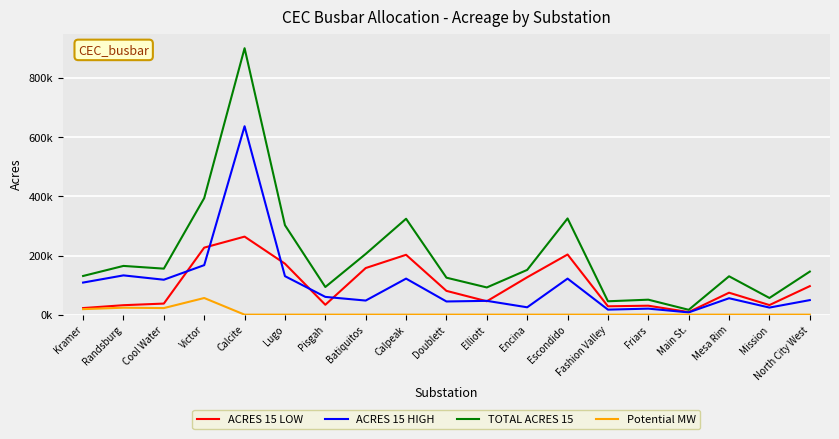

What are all the series names shown in the legend?

ACRES 15 LOW, ACRES 15 HIGH, TOTAL ACRES 15, Potential MW